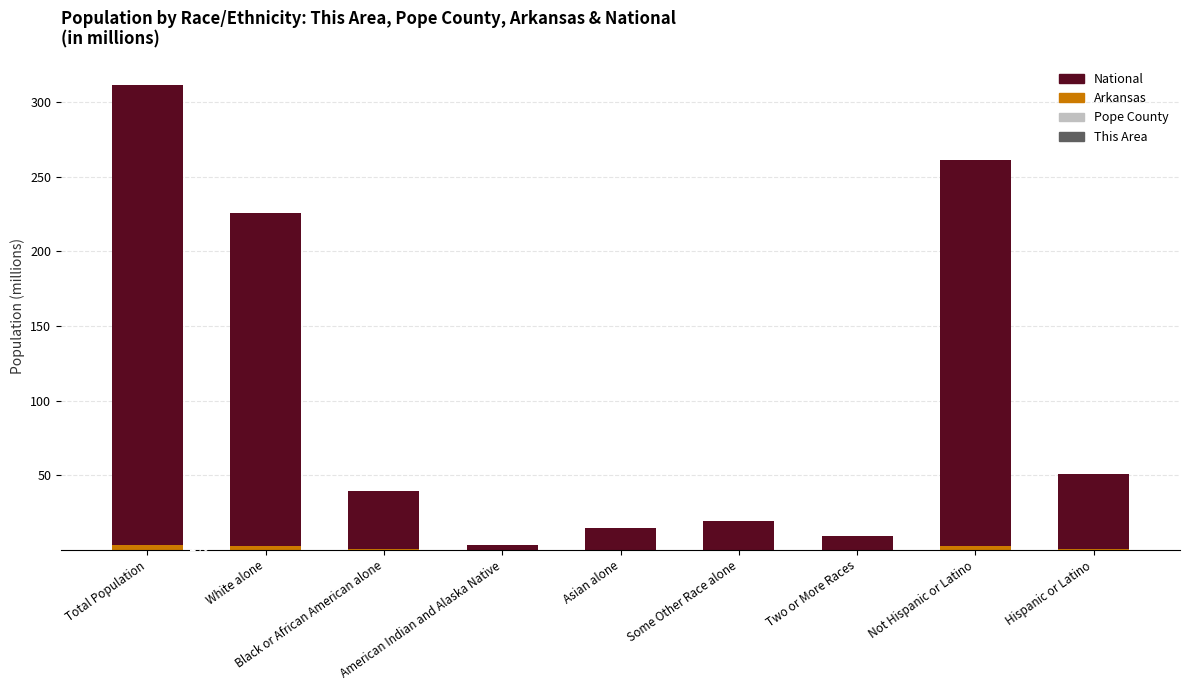

Where is This Area nearest to the value 0?

Black or African American alone